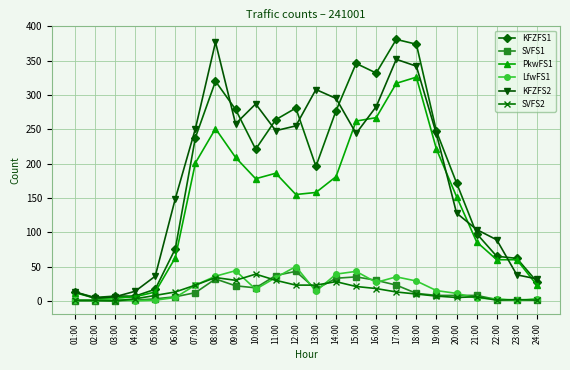

At how many categories does at least one series exceed 328?

5